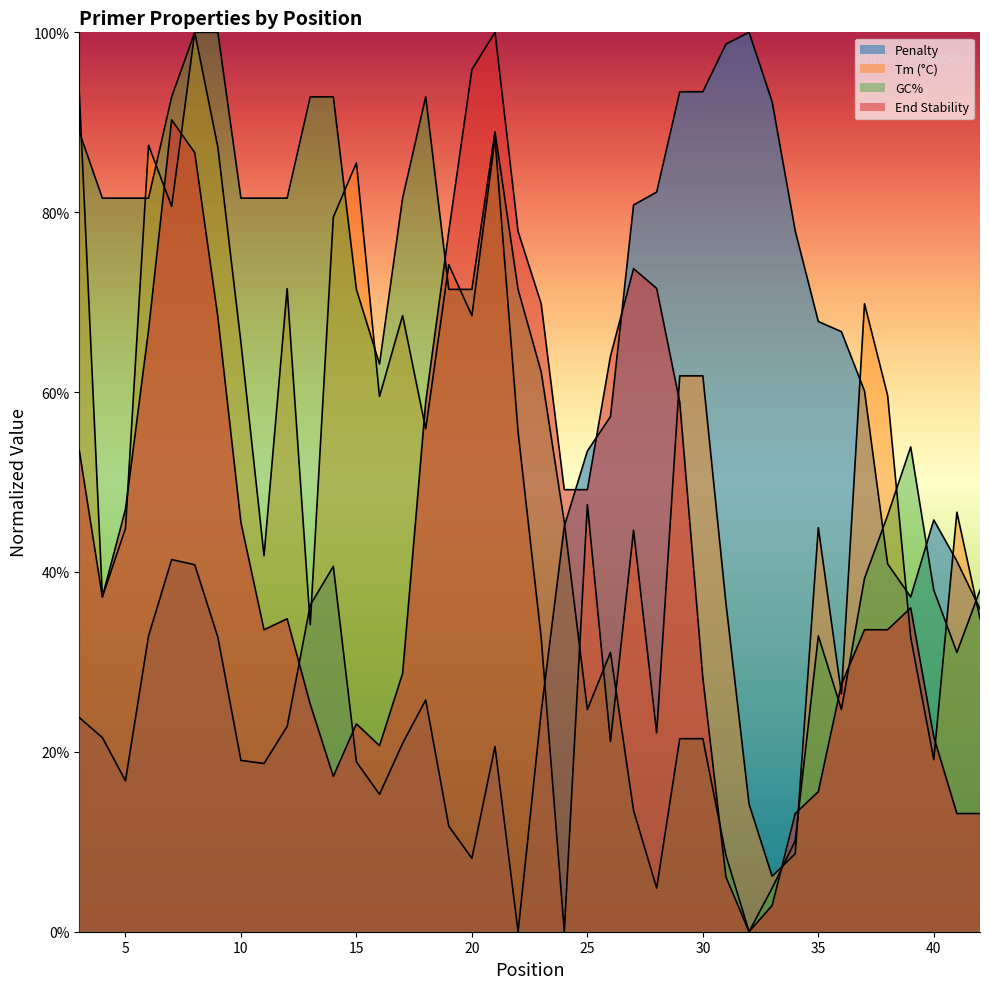

How many lines are shown in the chart?

4